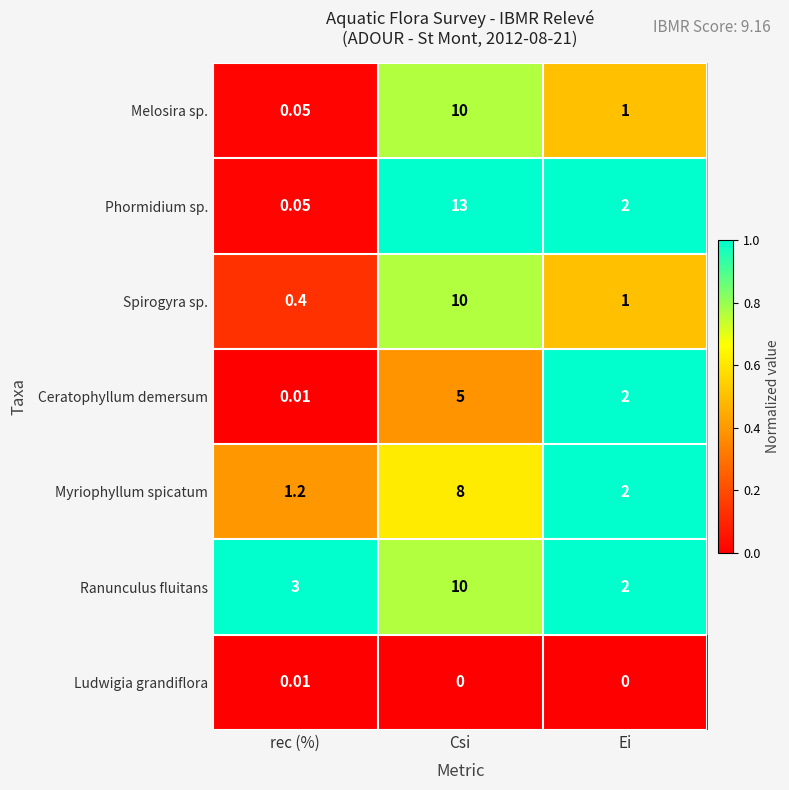

List the labels in order of Ceratophyllum demersum value, smallest first.

rec (%), Ei, Csi